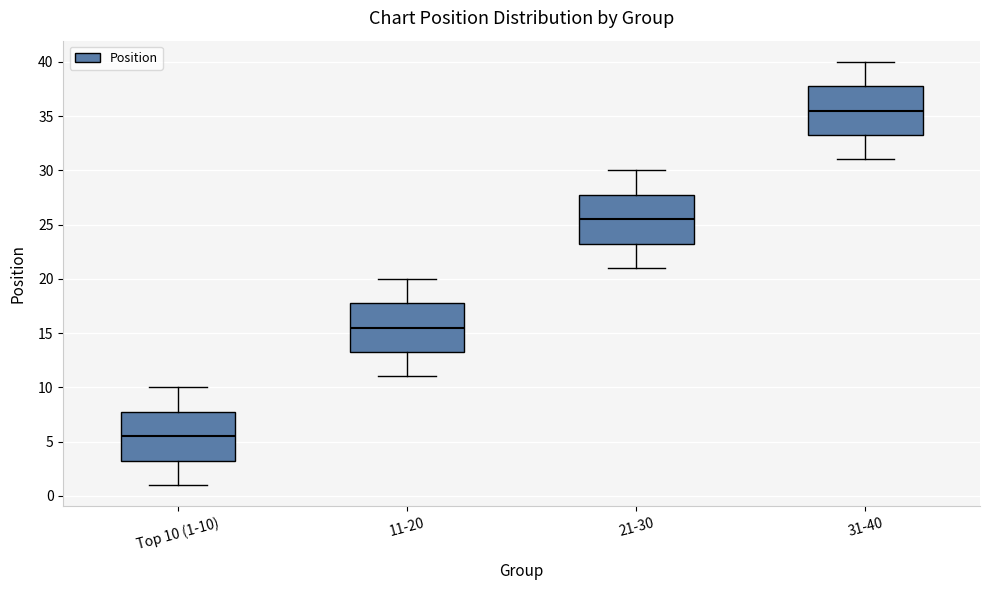

Reading left to right, read every box against the y-axis: the position of its median line, the range the box covers, and the ends of its whiskers. The values are not printed on the chart, so give them approximately, as read against the axis.

Top 10 (1-10): median 5.5, box 3.5 to 8.0, whiskers 1.0 to 10.0
11-20: median 15.5, box 13.5 to 18.0, whiskers 11.0 to 20.0
21-30: median 25.5, box 23.5 to 28.0, whiskers 21.0 to 30.0
31-40: median 35.5, box 33.5 to 38.0, whiskers 31.0 to 40.0